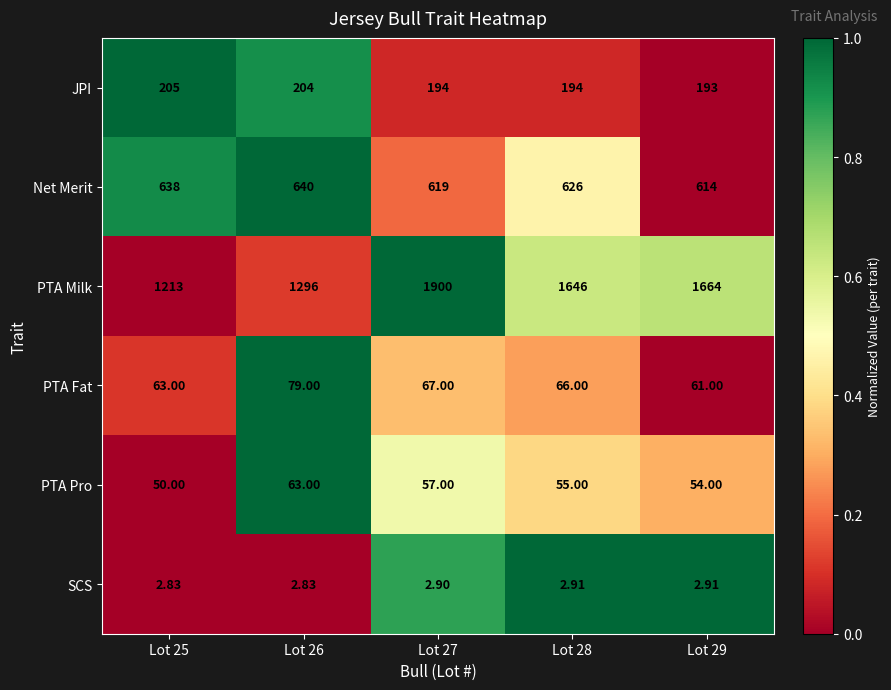

What is the maximum value shown in the chart?

1900.0